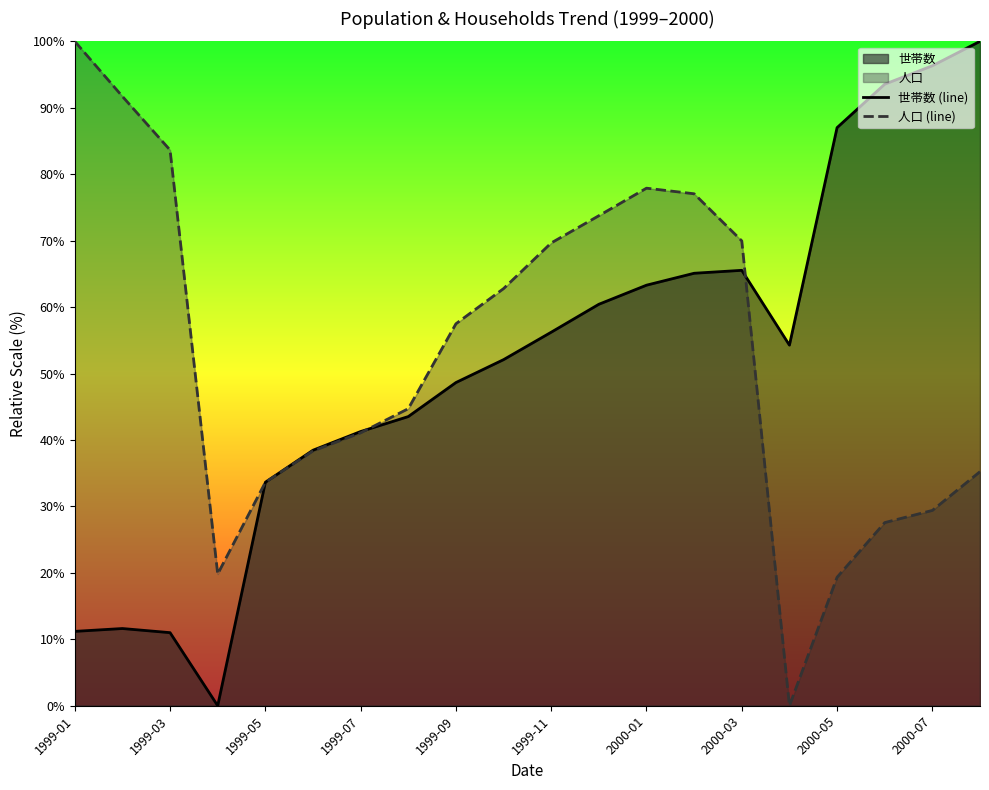

True or false: 世帯数 (line) has more than 1 points higher than both neighbors.

True